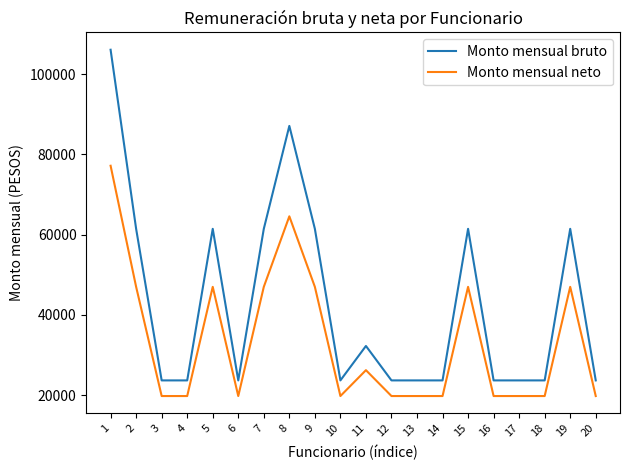

True or false: Monto mensual bruto and Monto mensual neto cross at least once.

False